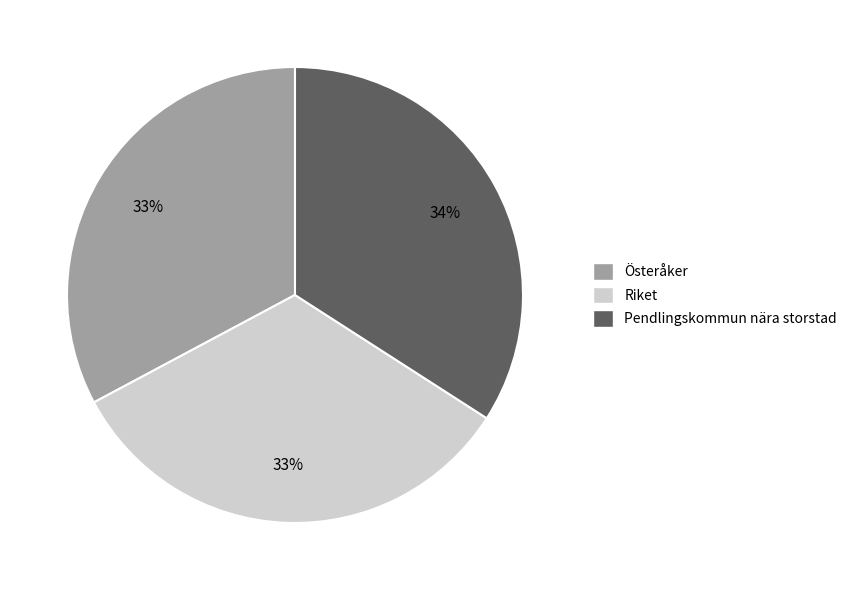

Combined, do Riket and Pendlingskommun nära storstad account for over 50%?

Yes